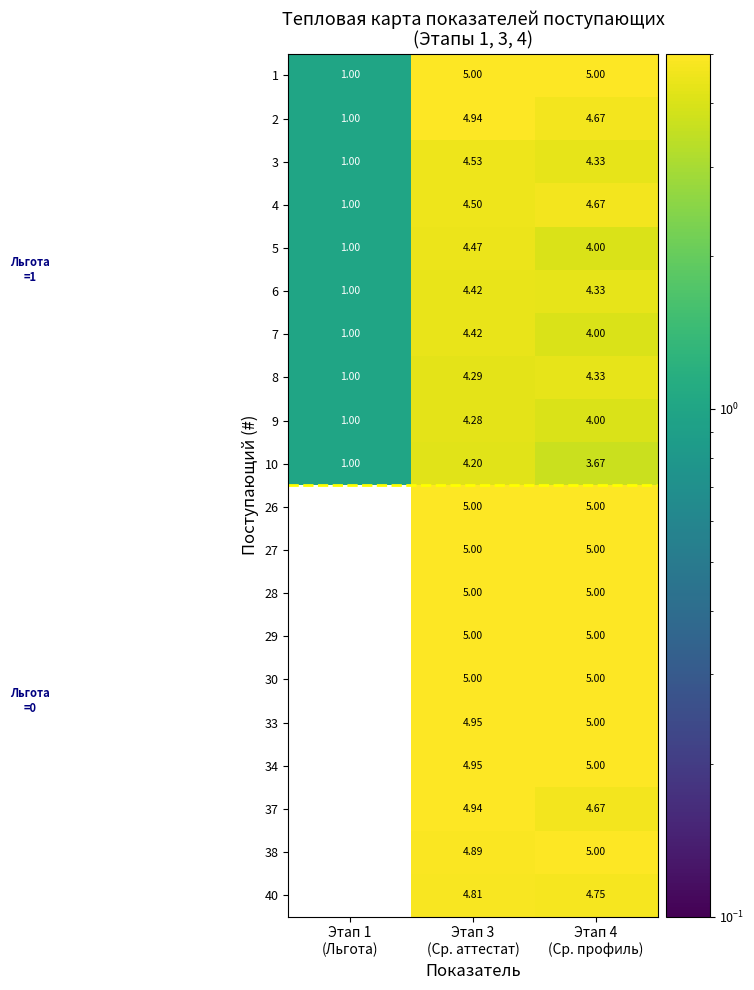

What is the spread (max minus min) of values at Этап 1
(Льгота)?

1.0